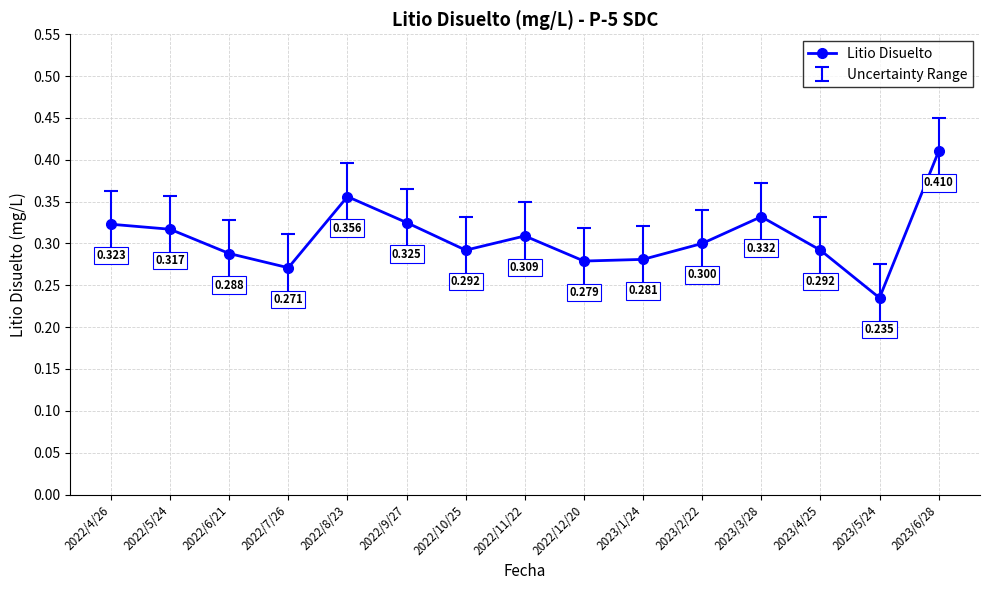

Which label corresponds to the smallest value in the chart?

2023/5/24